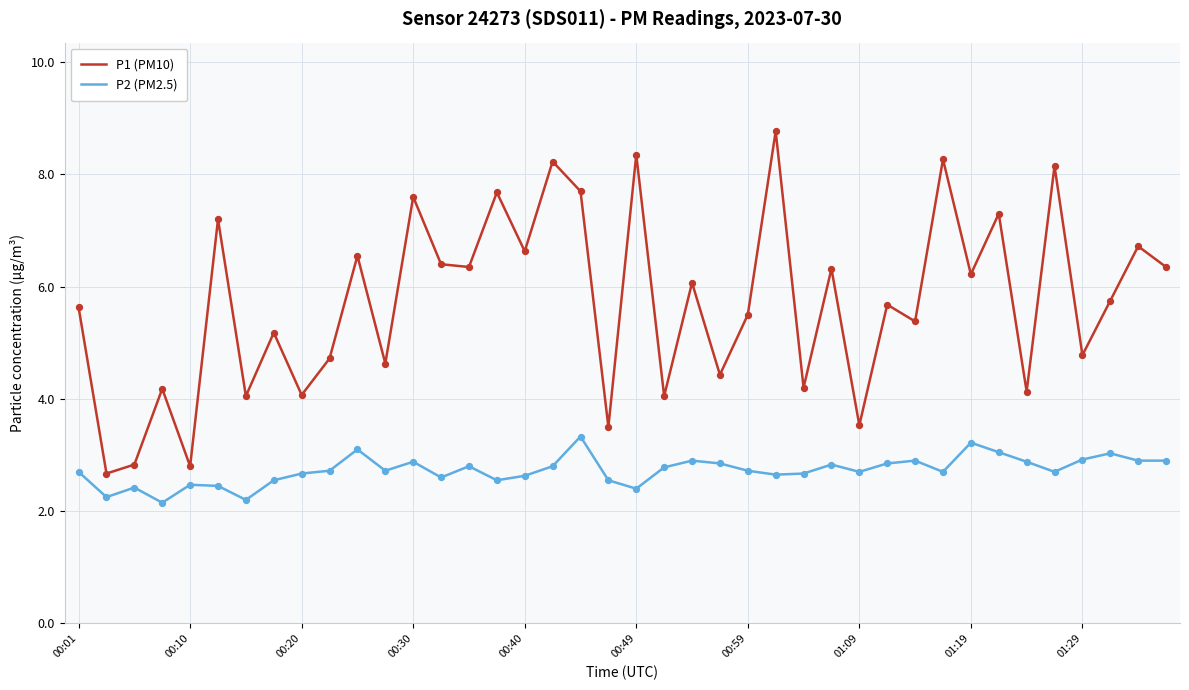

What are all the series names shown in the legend?

P1 (PM10), P2 (PM2.5)